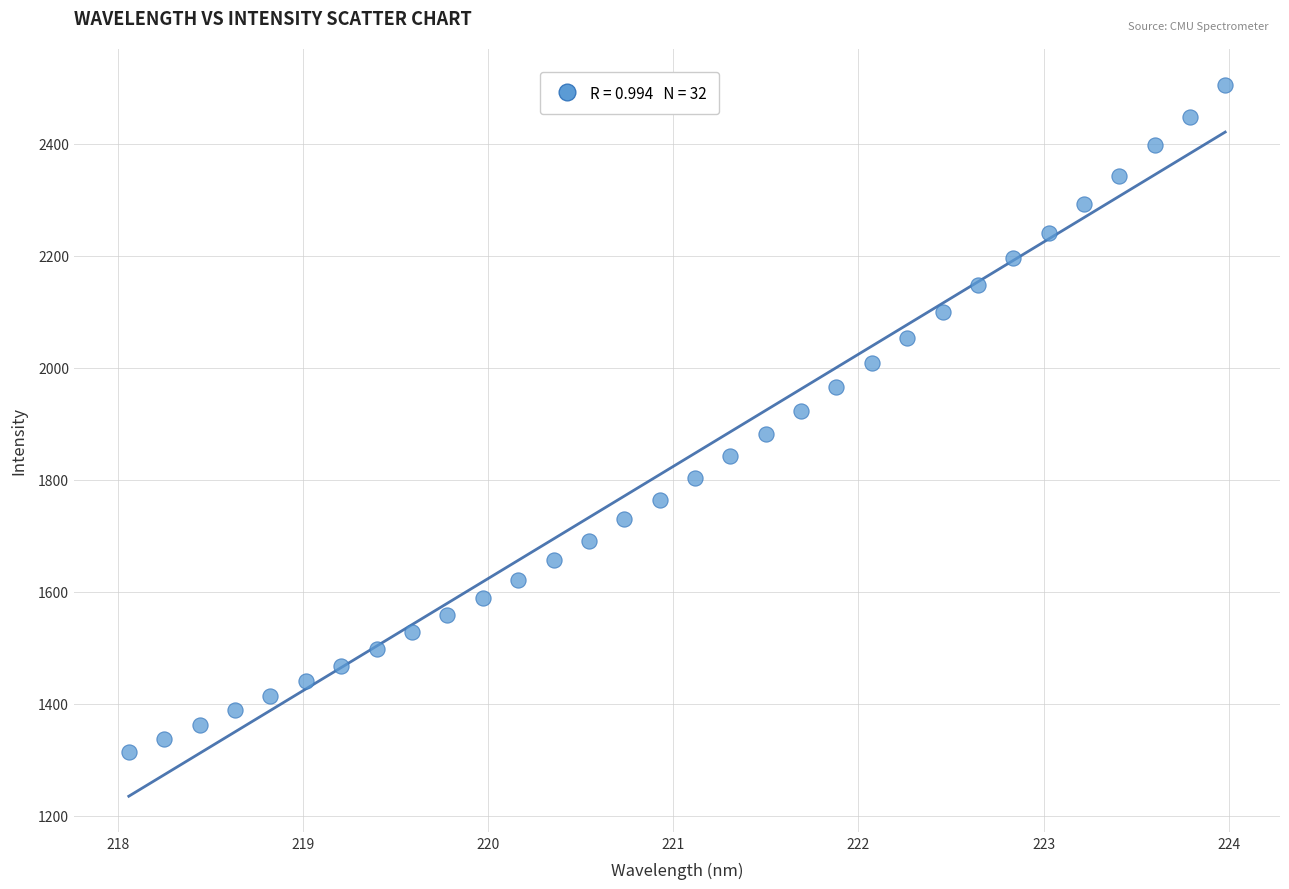

What is the range of X values (max minus min)?

5.9